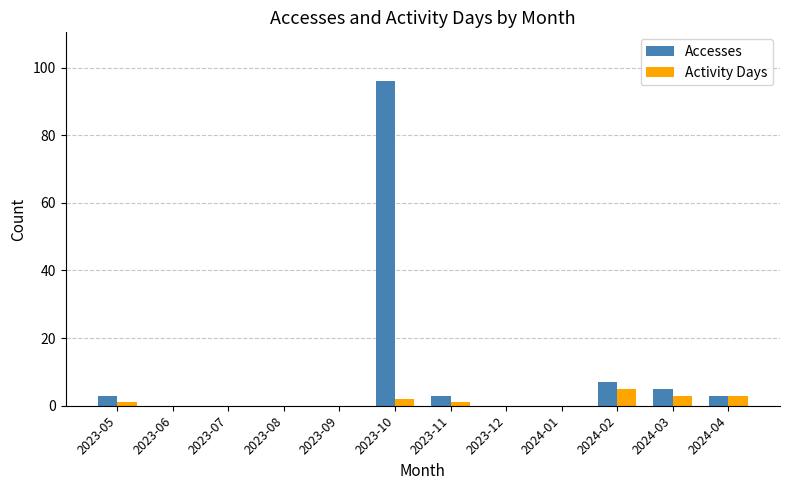

What is the sum of all Accesses values?

117